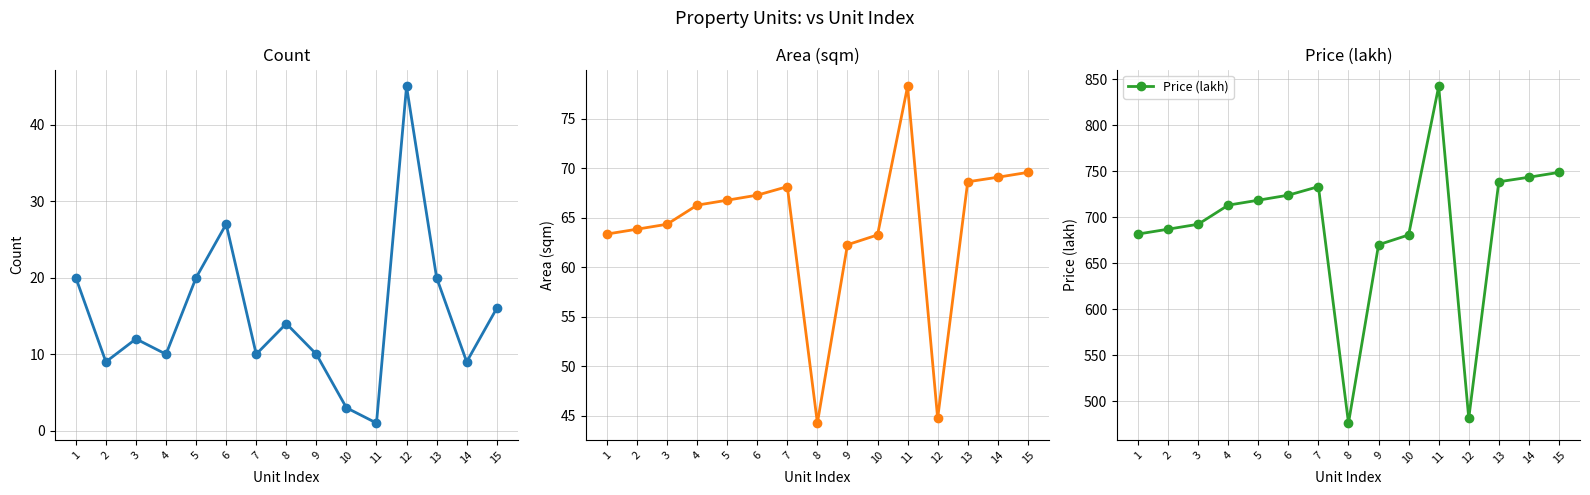

The value of Area (sqm) at 11 is 114.9. True or false?

False